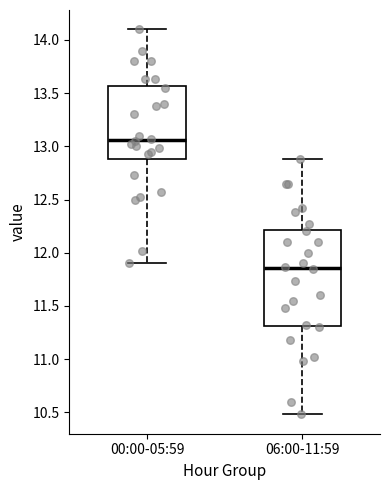

Reading left to right, transcribe this box plot: for each box, give where its median line is, the range the box spans, and where its two whiskers end, as read against the y-axis. The values are not printed on the chart, so give them approximately, as read against the axis.

00:00-05:59: median 13.05, box 12.90 to 13.55, whiskers 11.90 to 14.10
06:00-11:59: median 11.85, box 11.30 to 12.20, whiskers 10.50 to 12.90